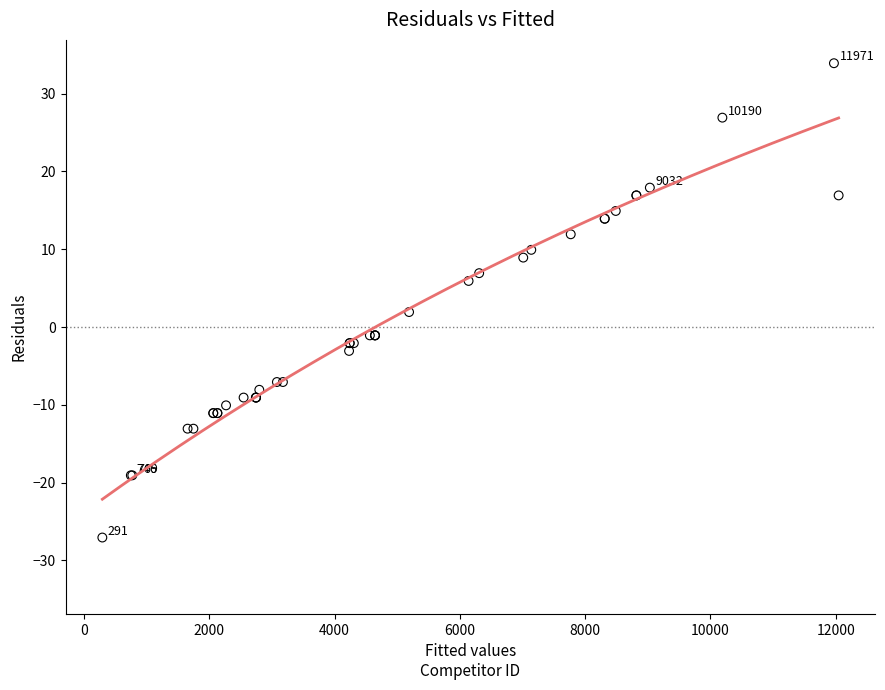

What Y value in the scatter plot is closest to 3?

1.9